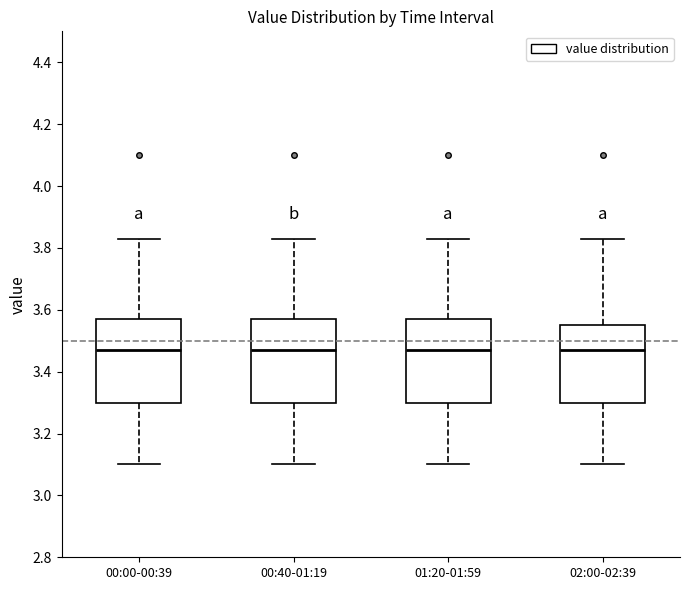

Where is the upper edge of the box for 00:40-01:19 on the y-axis? The values are not printed on the chart, so give them approximately, as read against the axis.

3.58